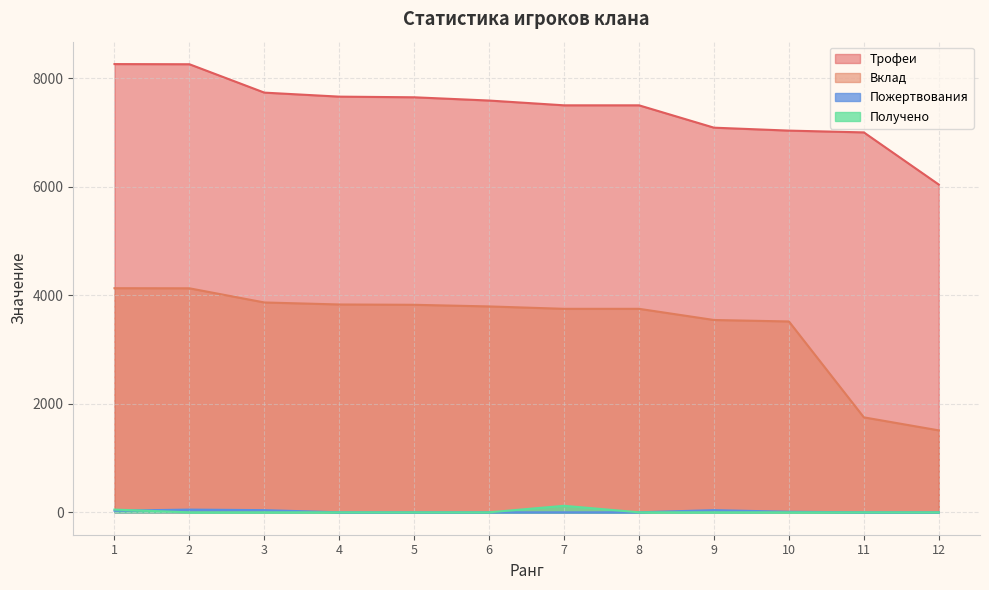

Count the number of categories in the chart.

12